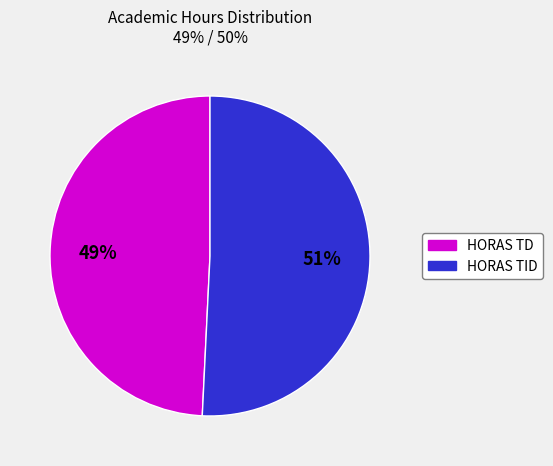

What is the ratio of the value at HORAS TD to the value at HORAS TID?

1.0